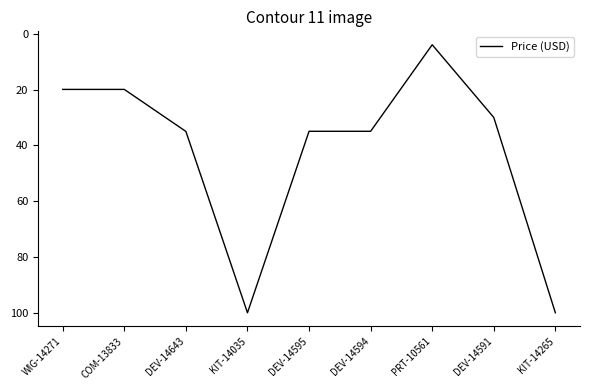

What position from the left is KIT-14265?

9